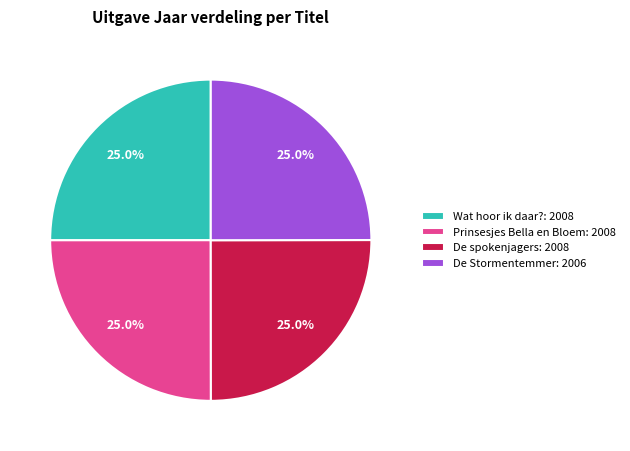

Combined, what portion of the pie is Prinsesjes Bella en Bloem and De spokenjagers?

50.0%